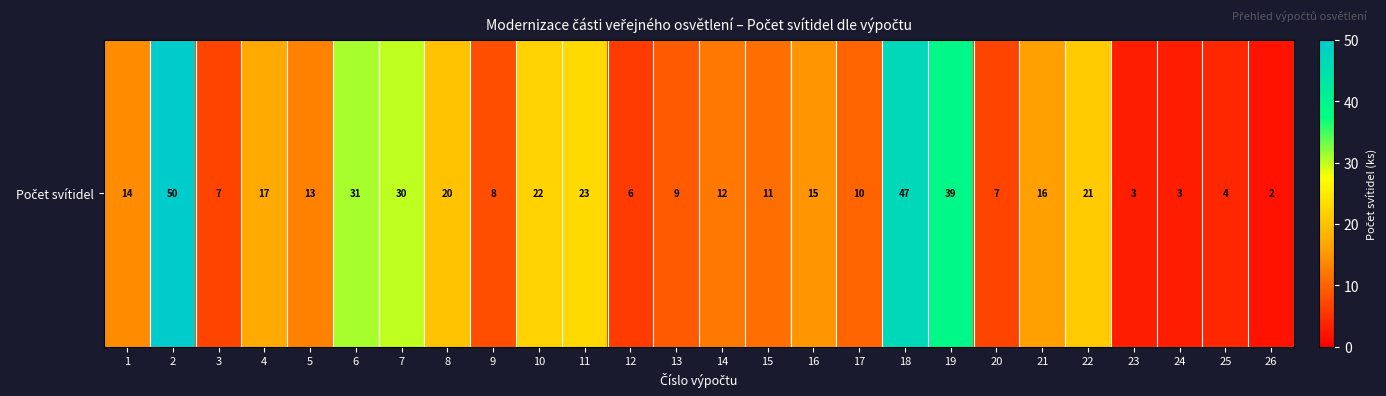

What is the change in value from 9 to 21?

+8